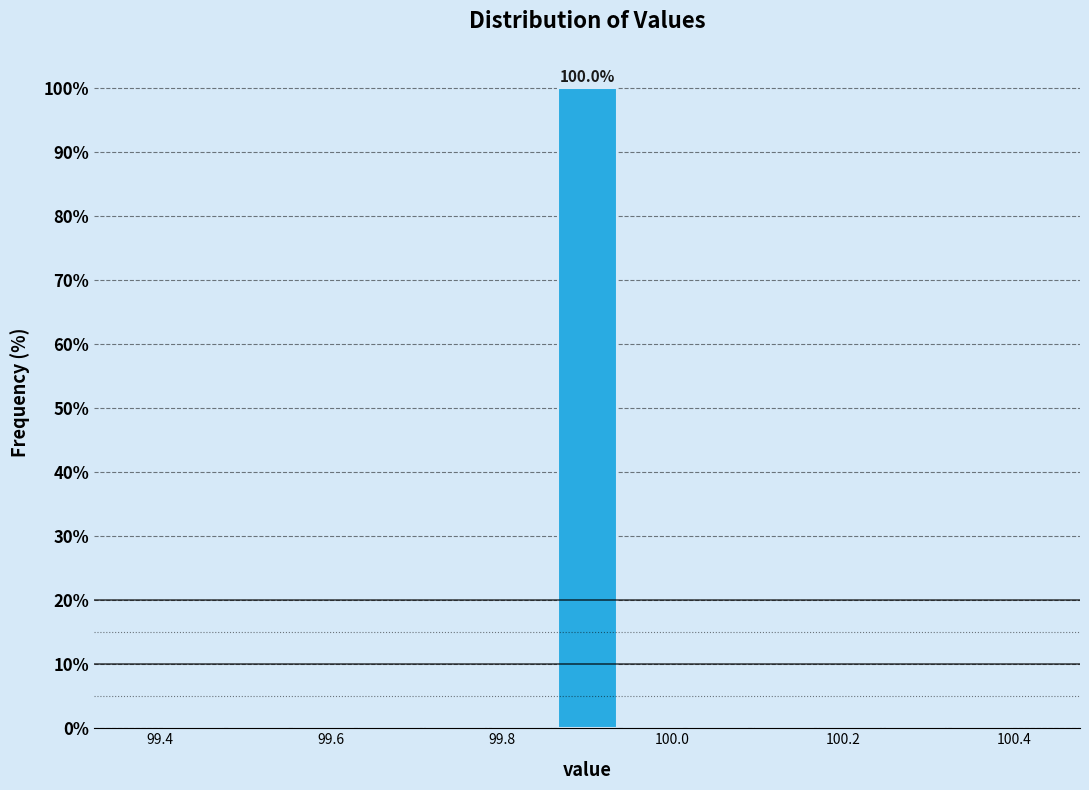

Around what value on the x-axis is the tallest bar? Give the approximate position of its centre, as read against the axis.

99.90